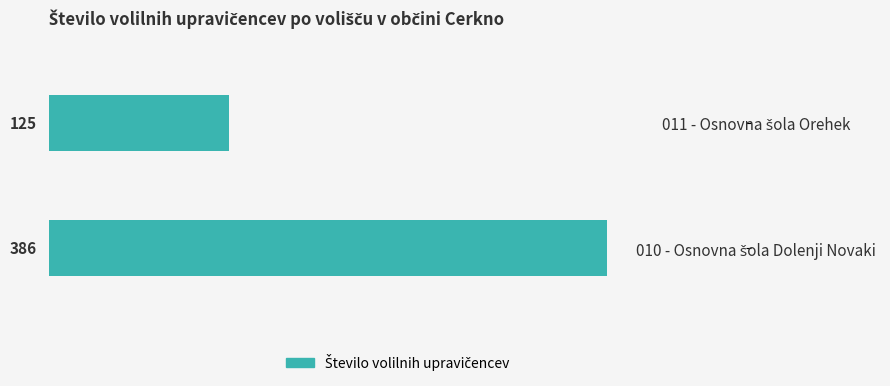

What is the difference between the maximum and minimum values?

261